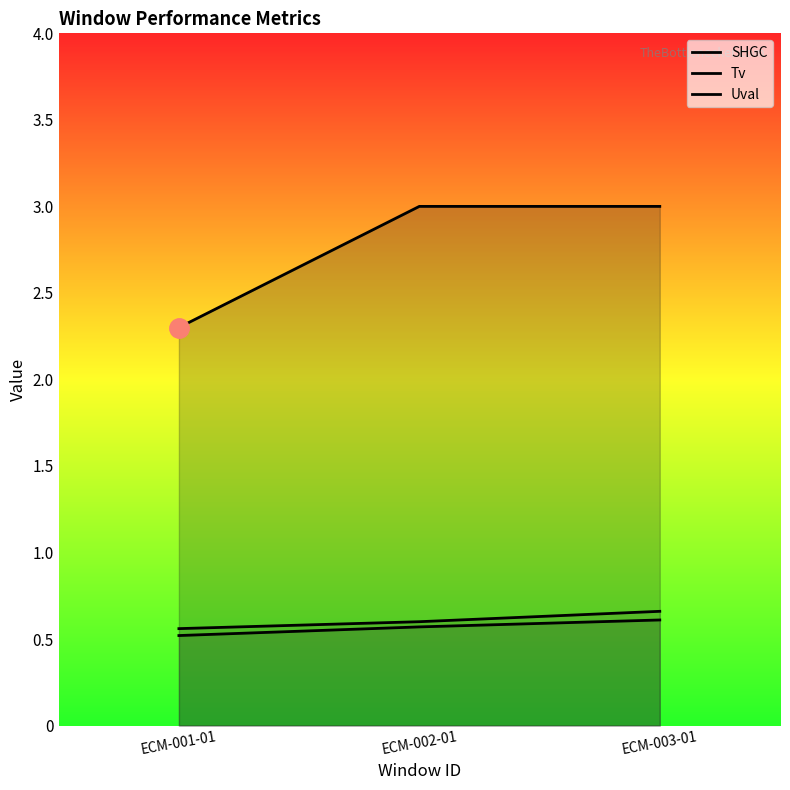

What is the lowest value of the Tv series?

0.6